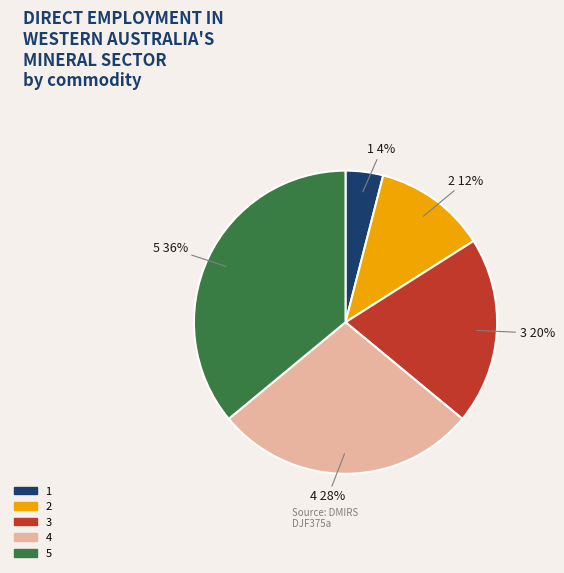

Rank the categories by value from highest to lowest.

5, 4, 3, 2, 1